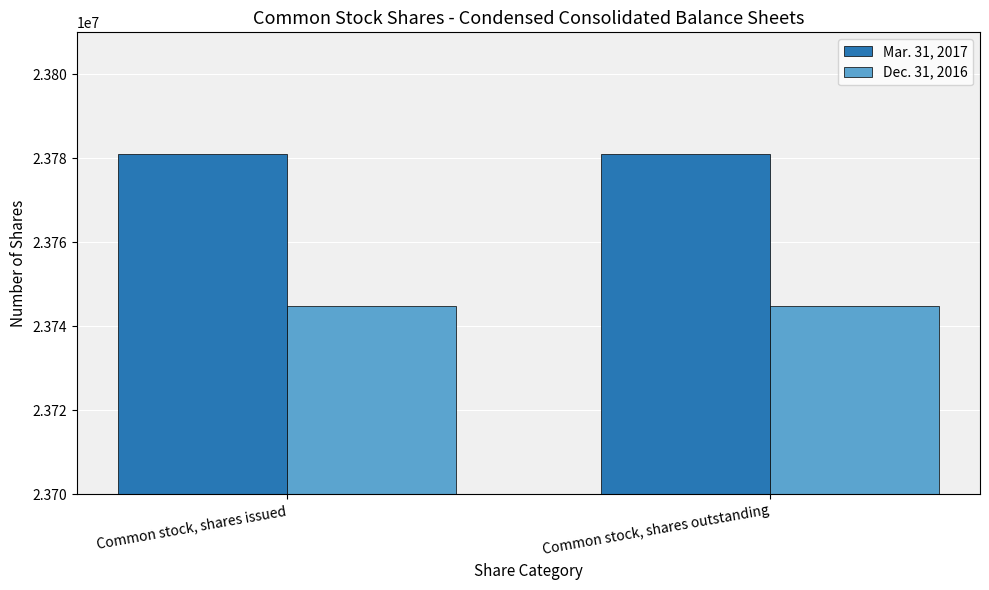

Rank the series by their average value, from highest to lowest.

Mar. 31, 2017, Dec. 31, 2016